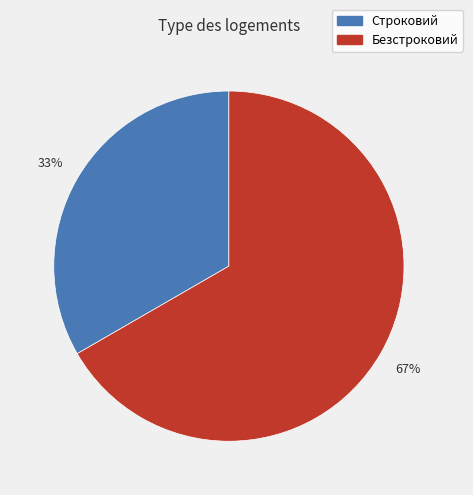

How many segments does this pie chart have?

2